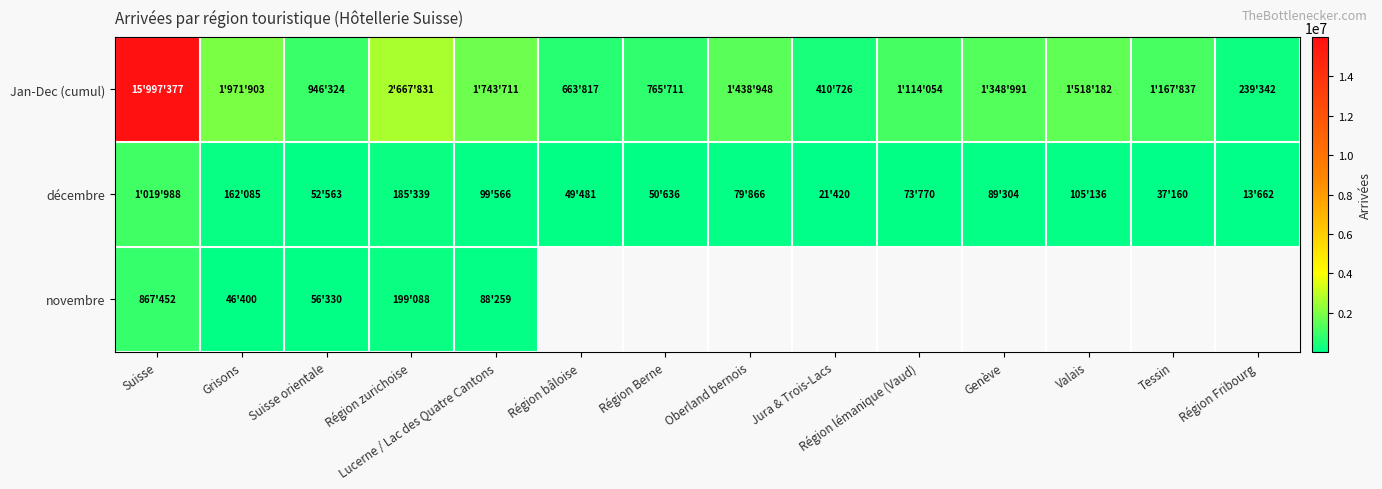

How many data points in Jan-Dec (cumul) are above 1348991?

6